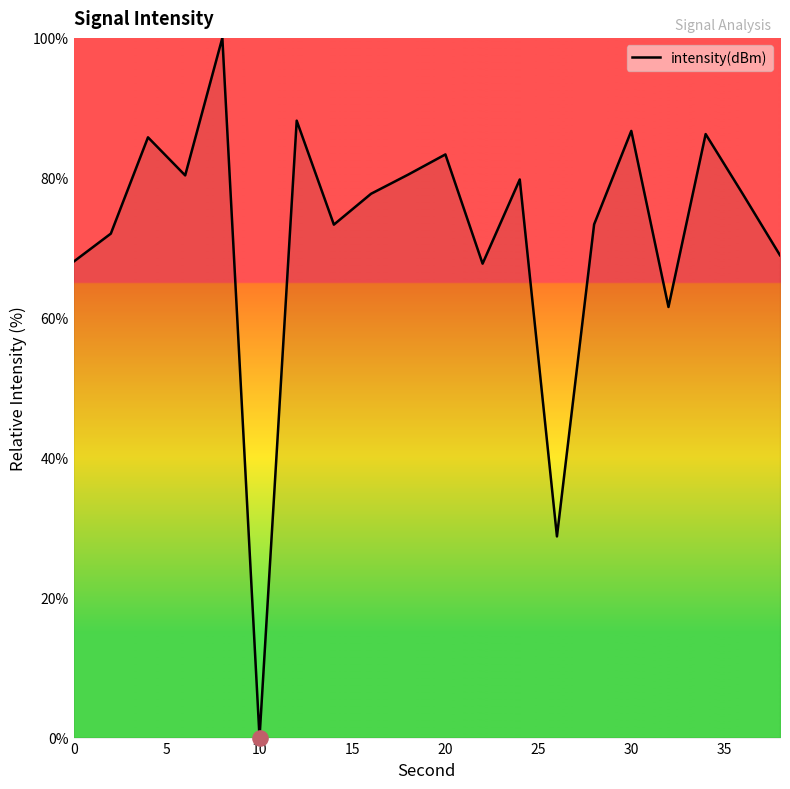

What is the maximum value shown in the chart?

100.0